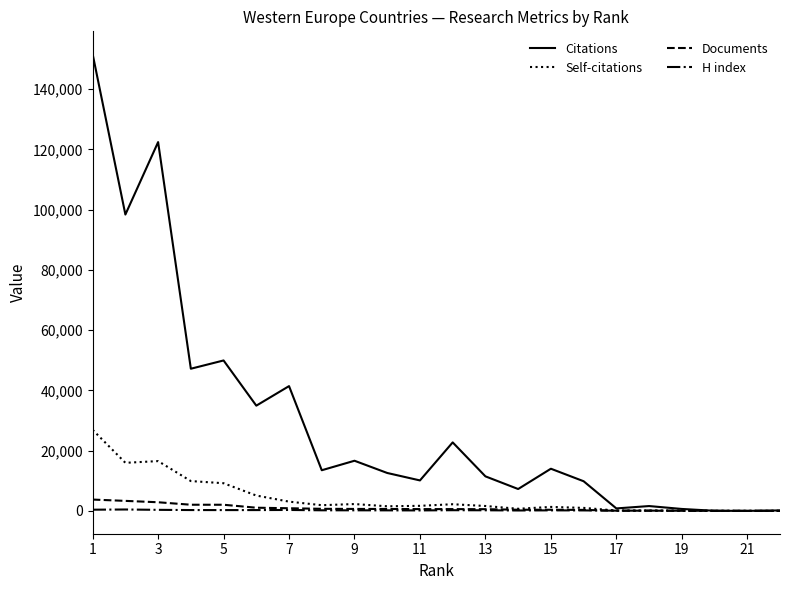

What is the maximum value shown in the chart?

151629